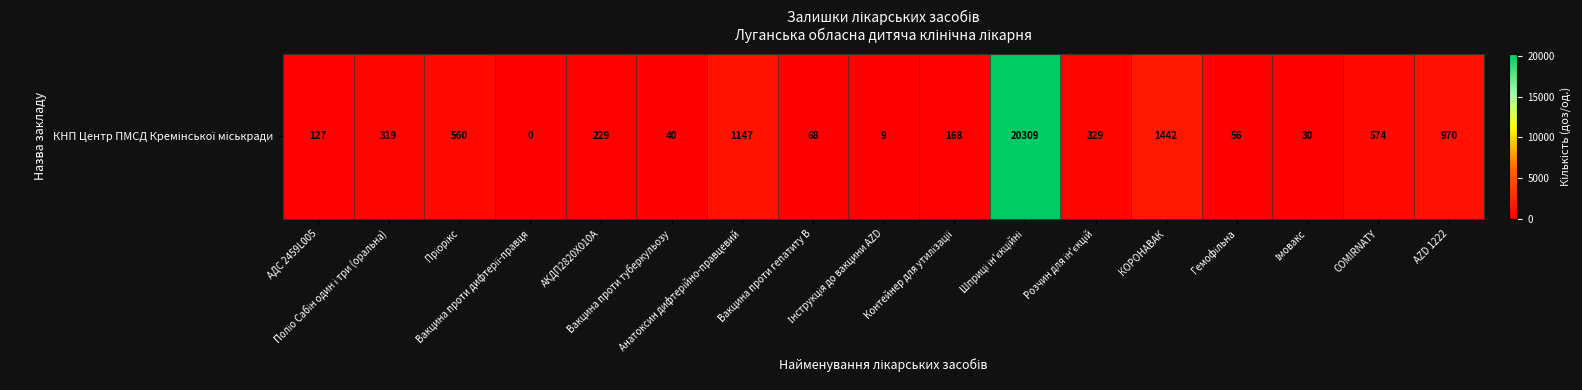

How many distinct data groups are displayed?

1